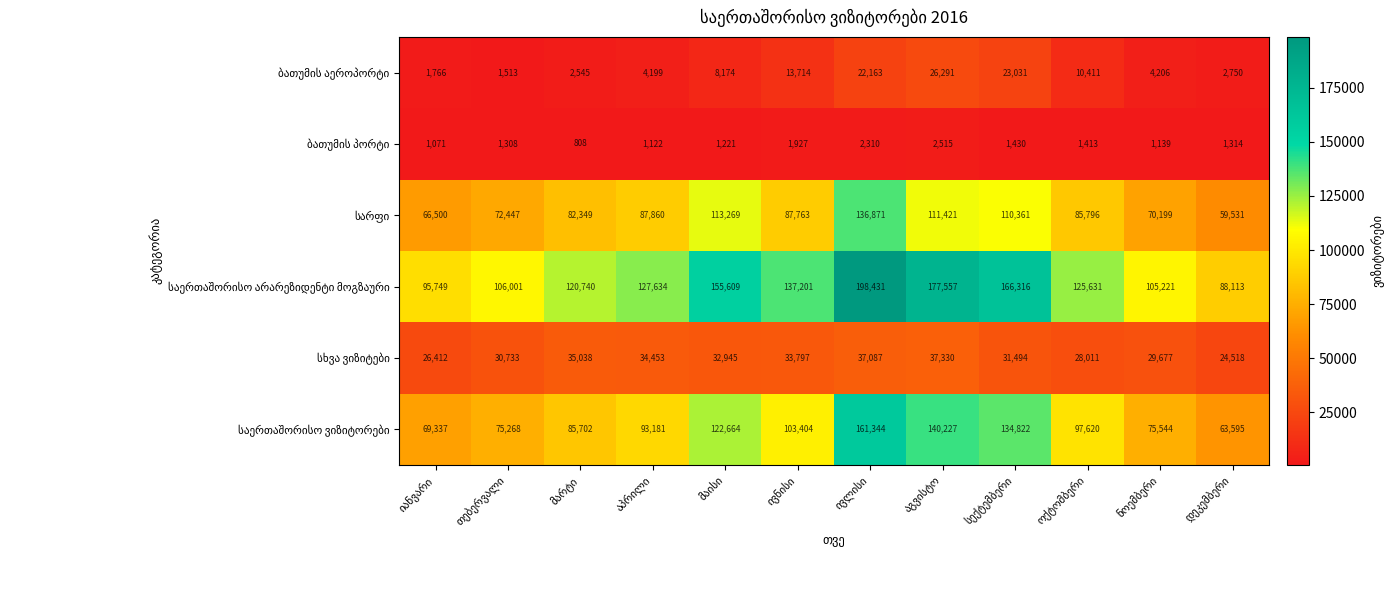

What is the greatest value displayed?

198431